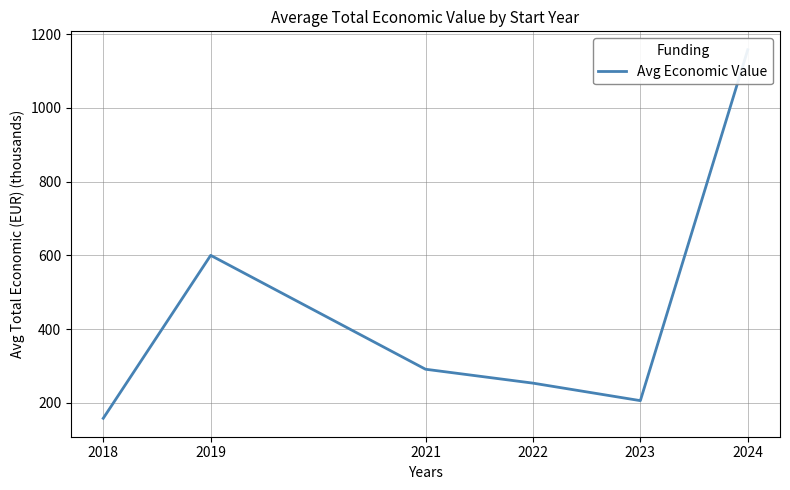

Which category has the lowest value across all series?

2018